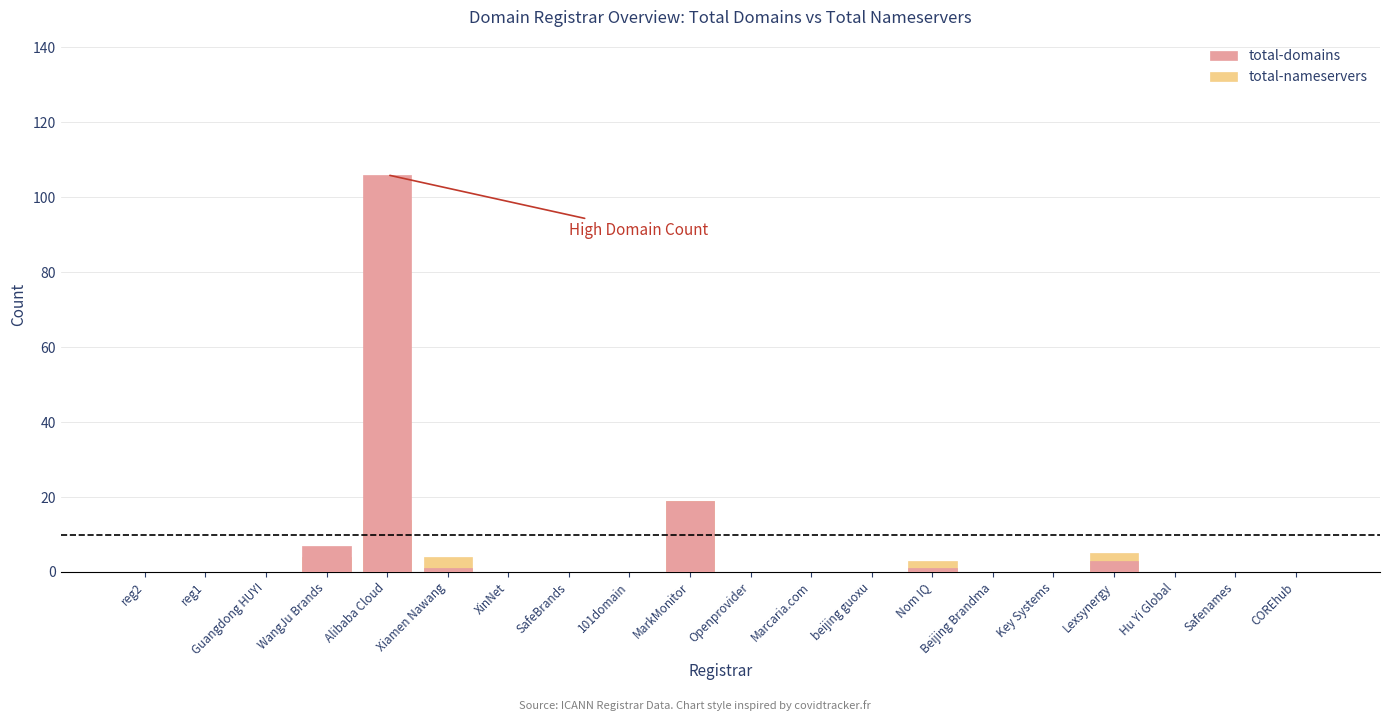

What is the difference between the maximum and minimum values in the total-domains series?

106